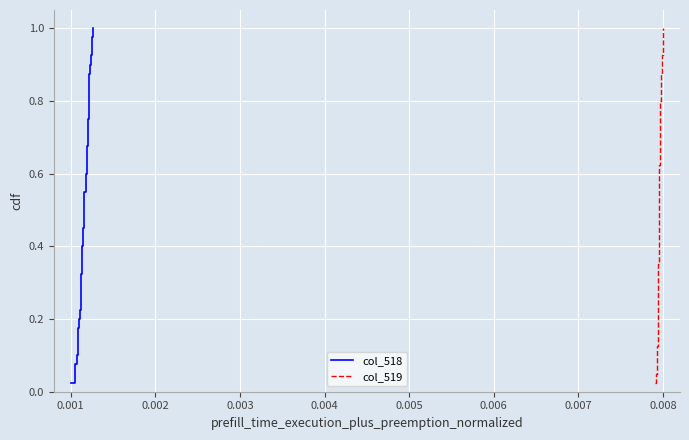

What are all the series names shown in the legend?

col_518, col_519